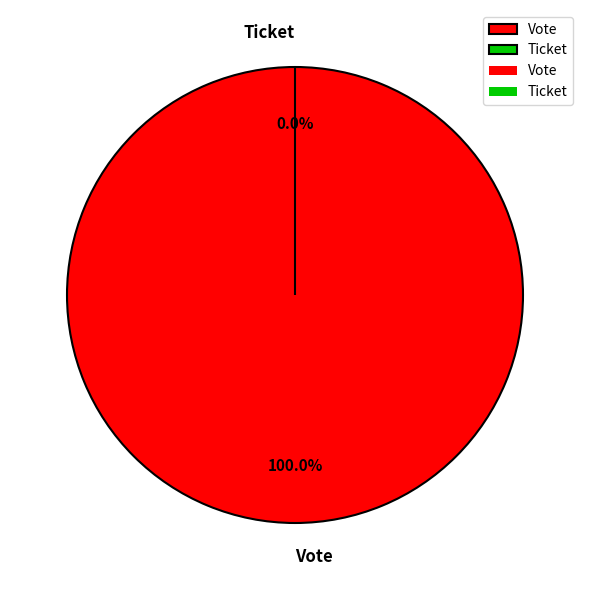

What is the smallest slice in the pie chart?

Ticket